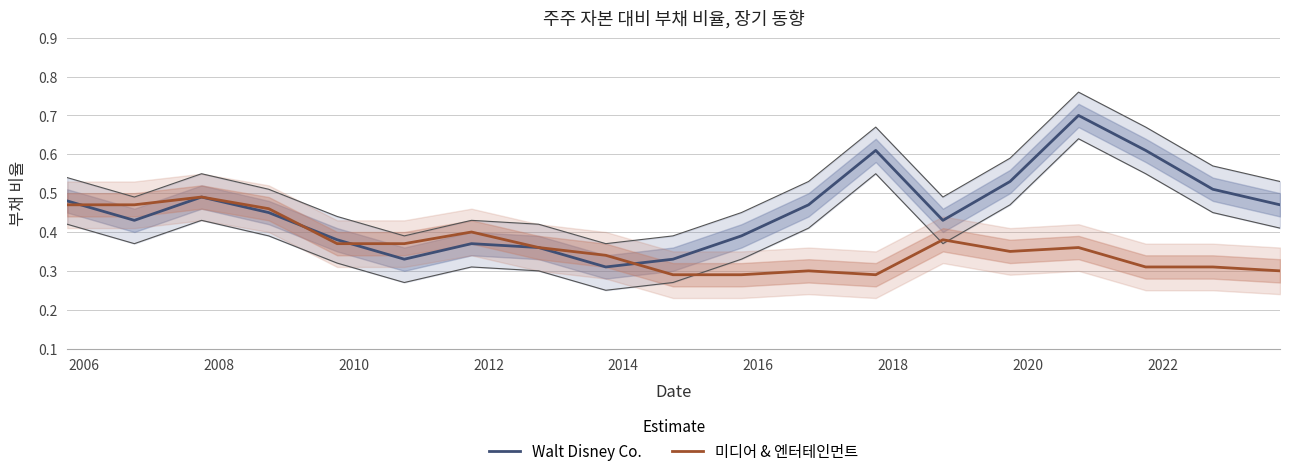

Reading left to right, extract all data points from this chart.

Walt Disney Co.: 0.5	0.4	0.5	0.5	0.4	0.3	0.4	0.4	0.3	0.3	0.4	0.5	0.6	0.4	0.5	0.7	0.6	0.5	0.5
미디어 & 엔터테인먼트: 0.5	0.5	0.5	0.5	0.4	0.4	0.4	0.4	0.3	0.3	0.3	0.3	0.3	0.4	0.3	0.4	0.3	0.3	0.3